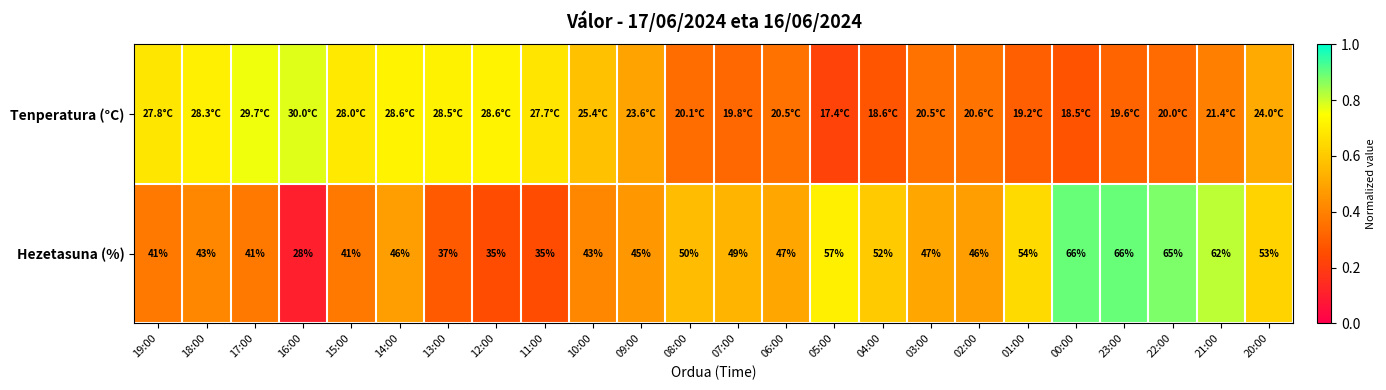

At which category is the sum across all series the highest?

23:00